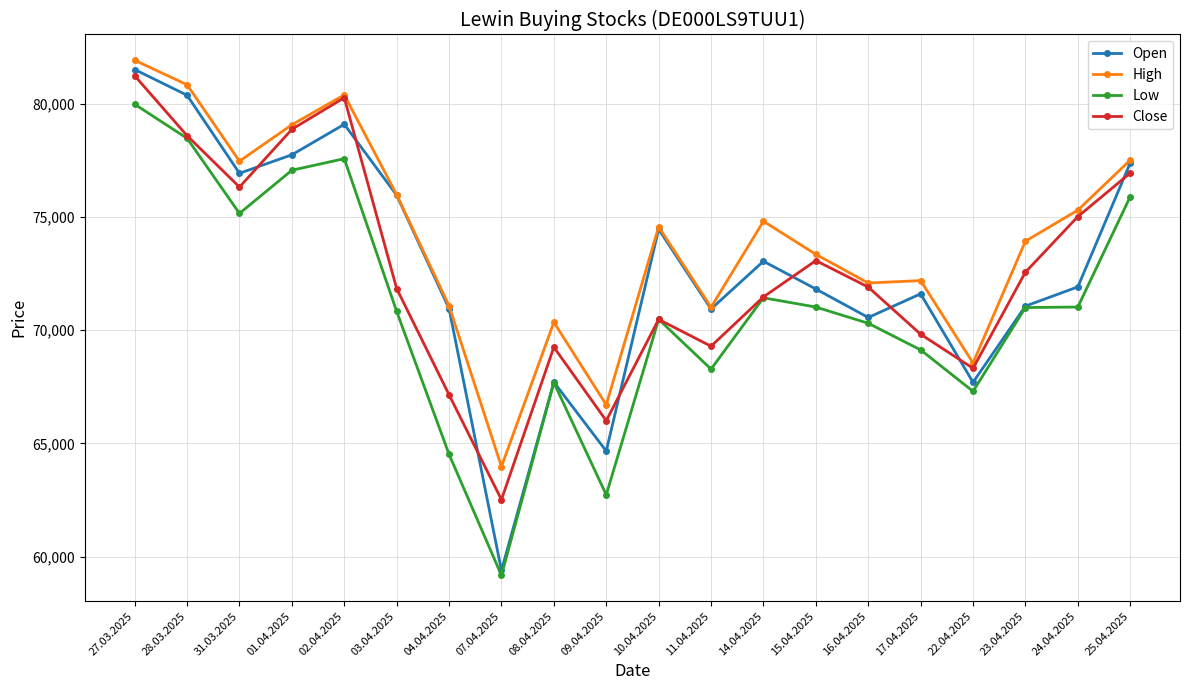

How many interior local valleys does the Close series have?

5